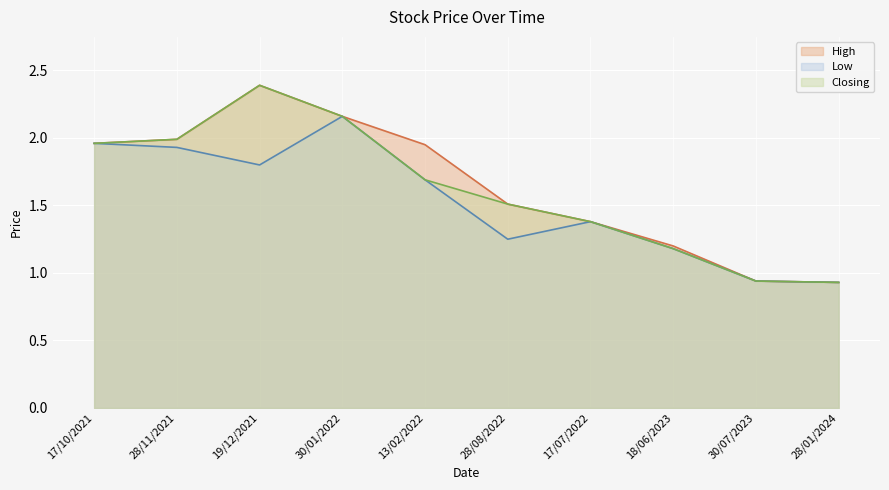

Reading right to left, list all the values displayed in this chart.

High: 28/01/2024=0.9	30/07/2023=0.9	18/06/2023=1.2	17/07/2022=1.4	28/08/2022=1.5	13/02/2022=1.9	30/01/2022=2.2	19/12/2021=2.4	28/11/2021=2.0	17/10/2021=2.0
Low: 28/01/2024=0.9	30/07/2023=0.9	18/06/2023=1.2	17/07/2022=1.4	28/08/2022=1.2	13/02/2022=1.7	30/01/2022=2.2	19/12/2021=1.8	28/11/2021=1.9	17/10/2021=2.0
Closing: 28/01/2024=0.9	30/07/2023=0.9	18/06/2023=1.2	17/07/2022=1.4	28/08/2022=1.5	13/02/2022=1.7	30/01/2022=2.2	19/12/2021=2.4	28/11/2021=2.0	17/10/2021=2.0